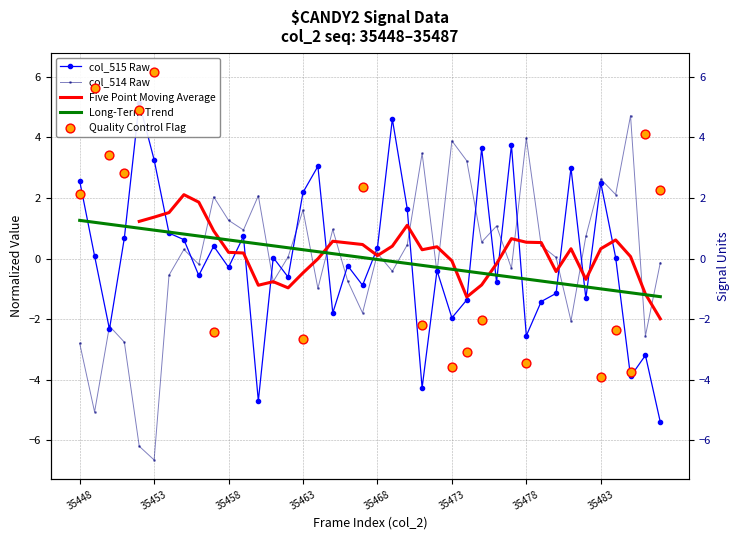

At how many categories does at least one series exceed 4?

3